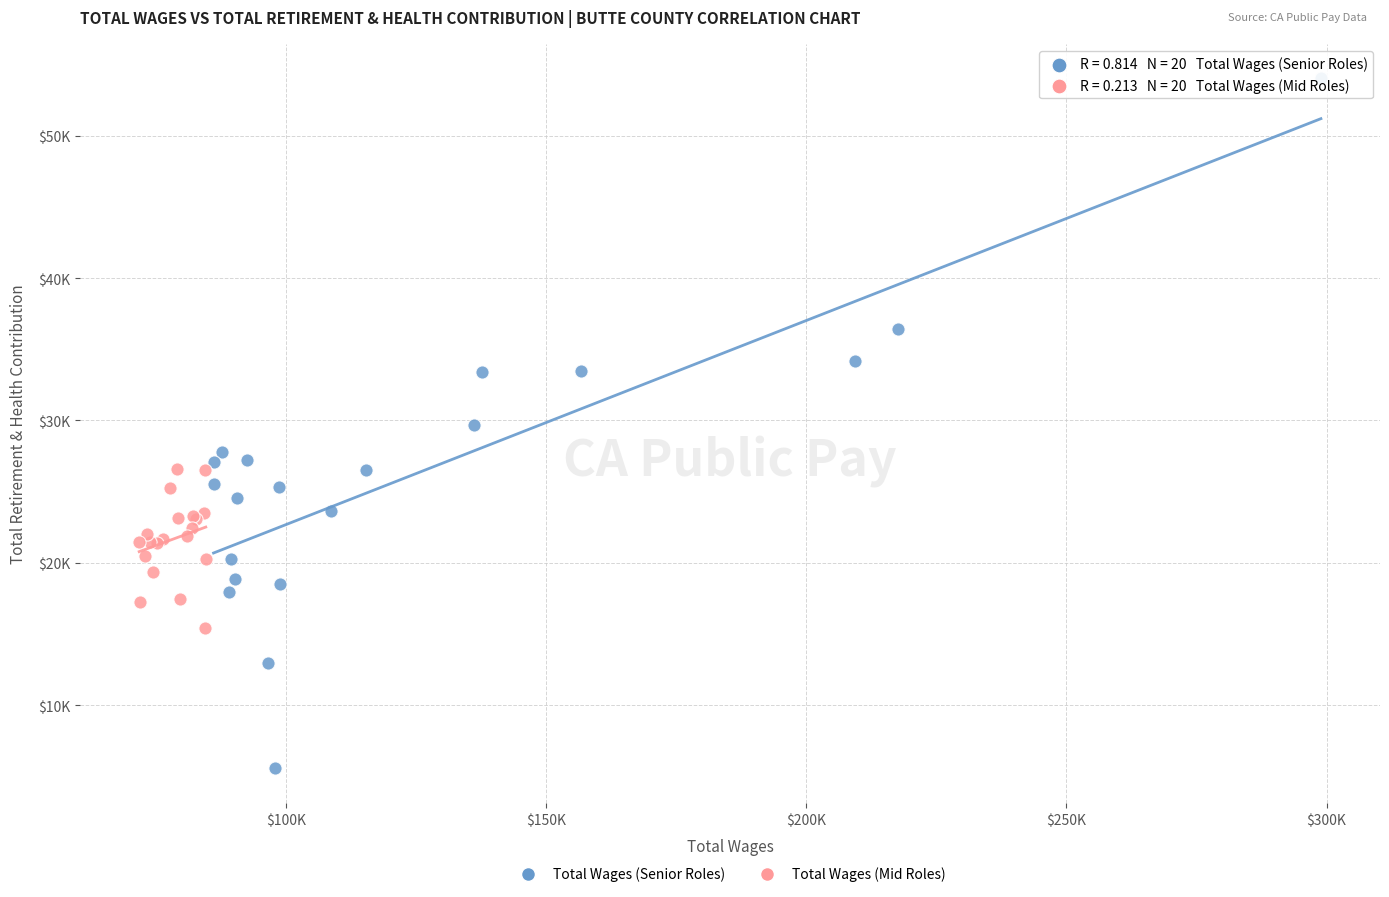

Which series contains the highest Y value?

Total Wages (Senior Roles)